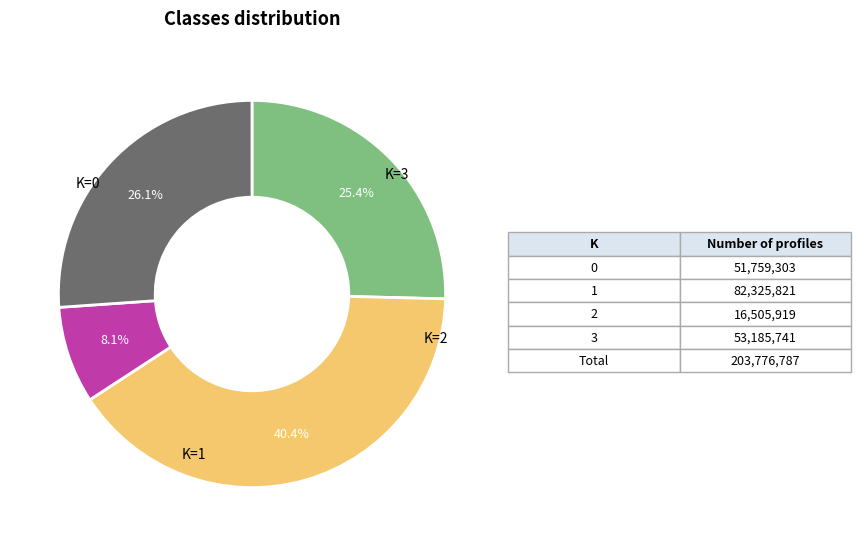

Is there any slice that represents more than half of the pie?

No